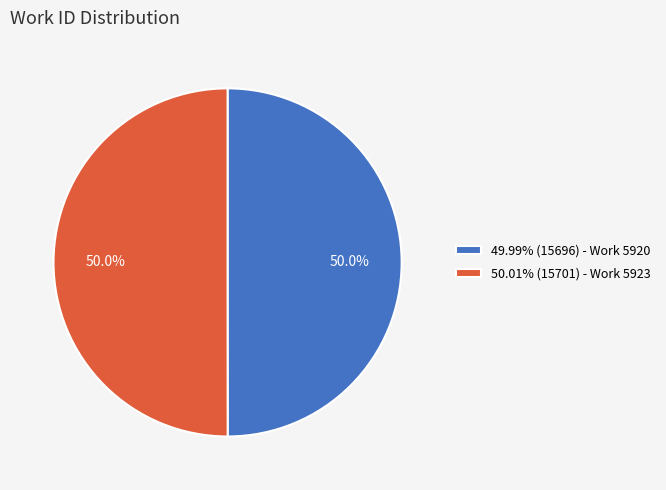

Approximately how many times larger is the value at 50.01% (15701) - Work 5923 compared to 49.99% (15696) - Work 5920?

1.0